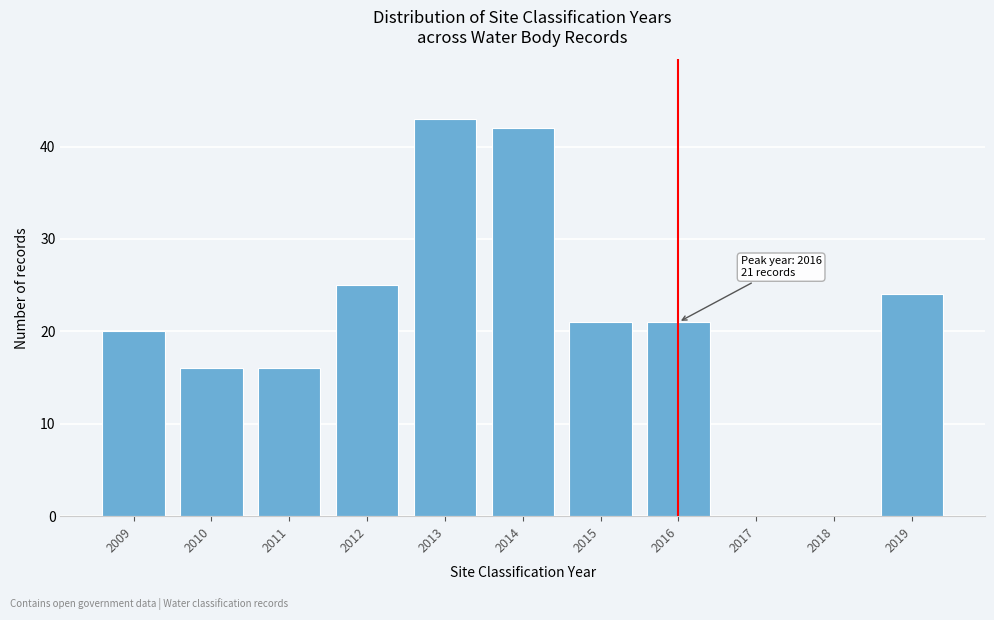

Reading left to right, list all the values displayed in this chart.

2009=20	2010=16	2011=16	2012=25	2013=43	2014=42	2015=21	2016=21	2017=0	2018=0	2019=24